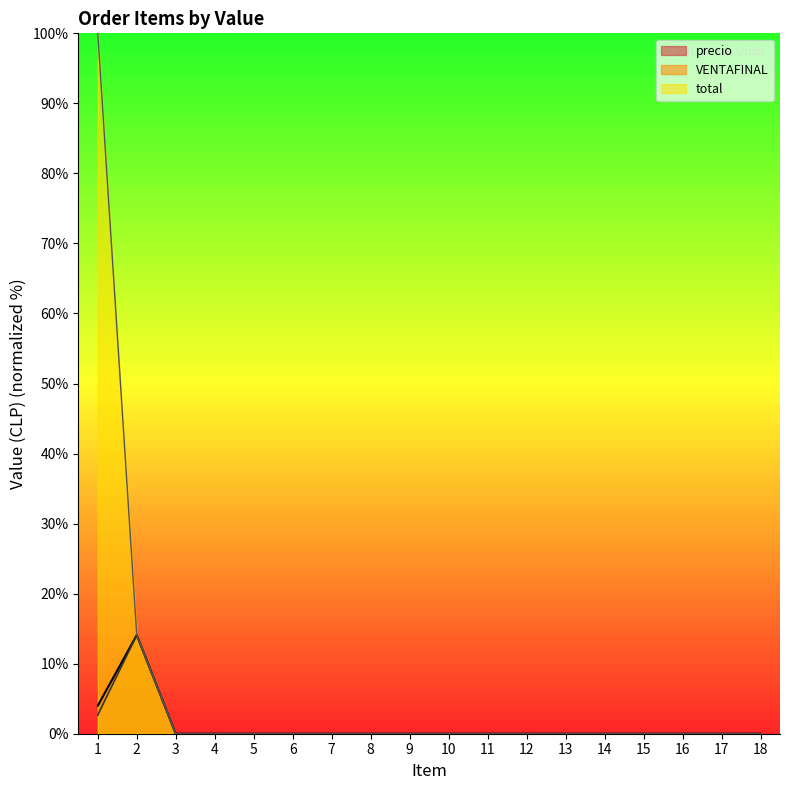

Does the chart have visible grid lines?

No